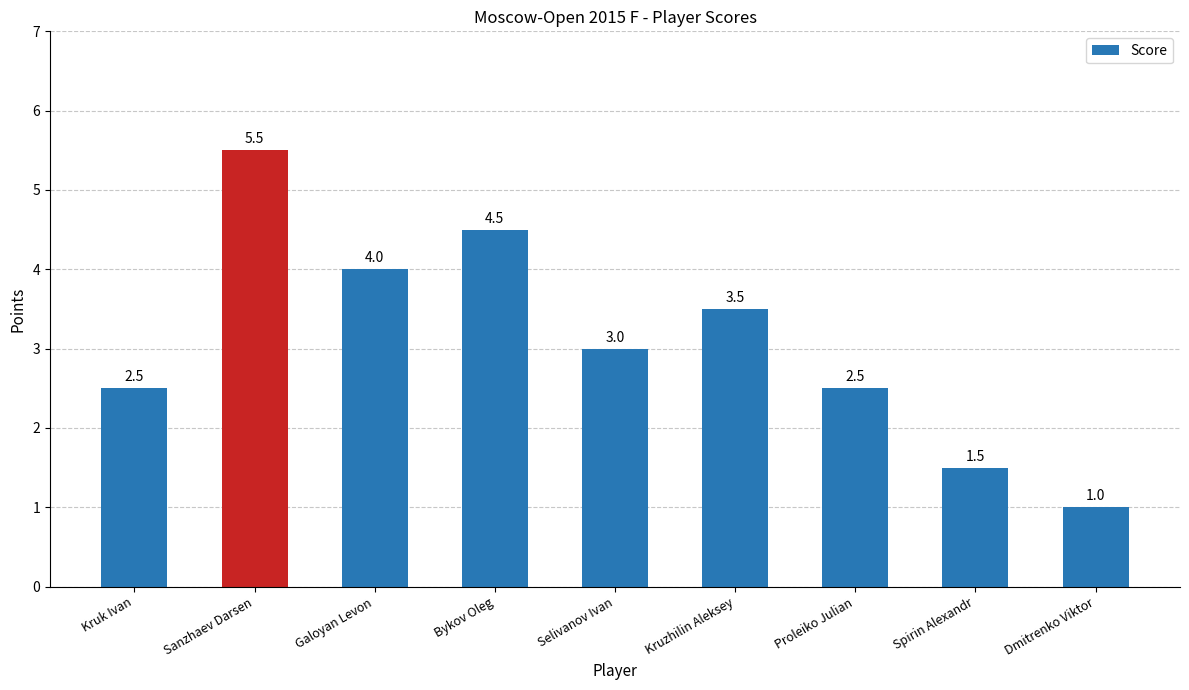

What is the greatest value displayed?

5.5